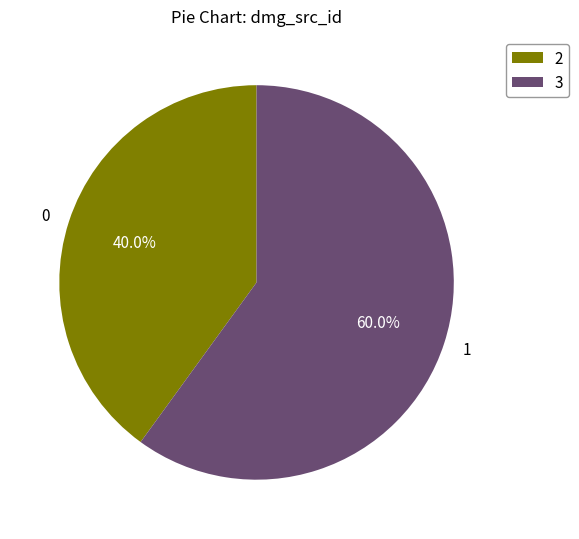

How many slices are in this pie chart?

2